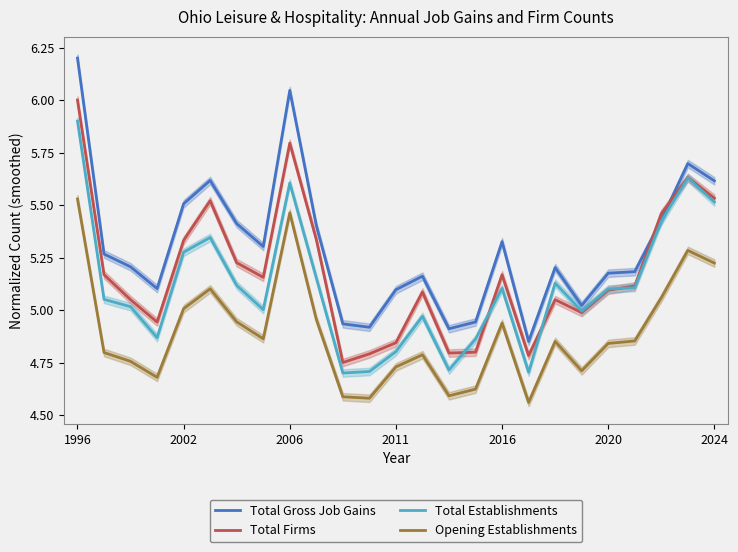

Where does the Total Establishments series first go above 5?

1996